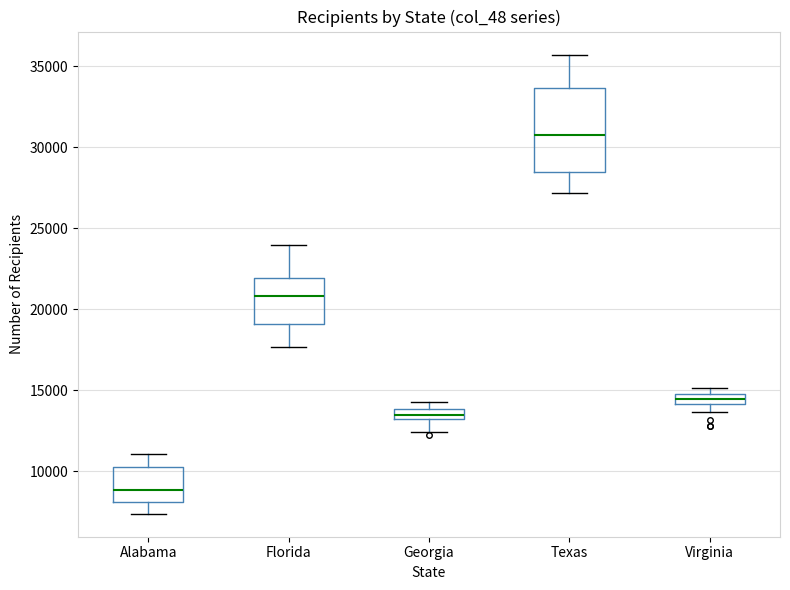

Which box is the tallest, from its lower edge to its upper edge?

Texas